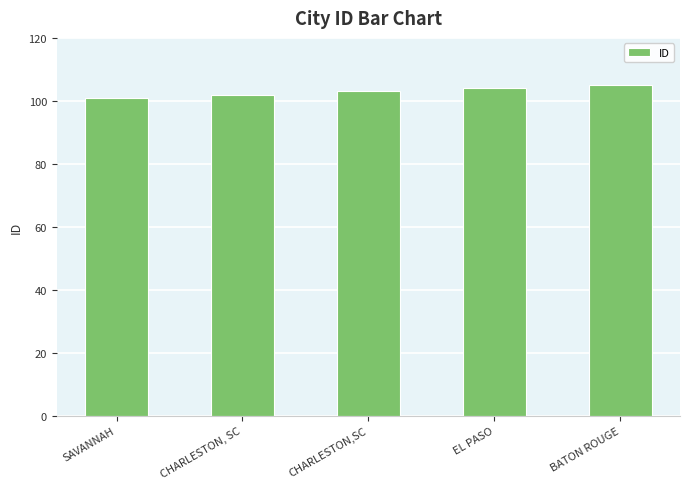

What is the approximate value at BATON ROUGE?

105